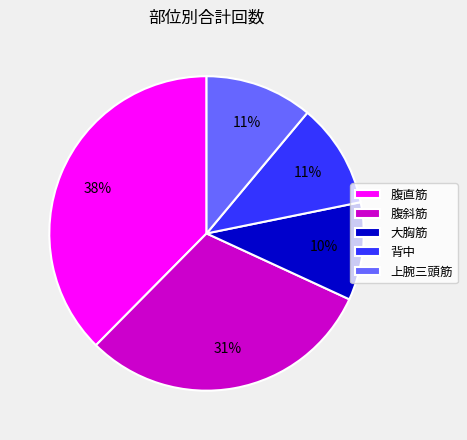

What percentage is the 腹斜筋 slice, to the nearest percent?

31%